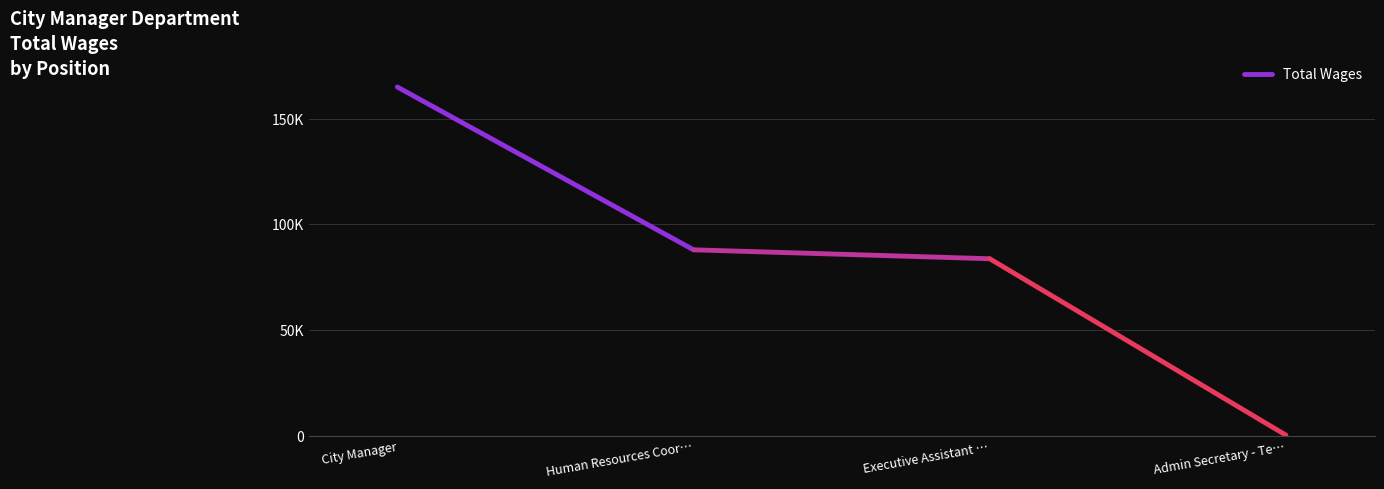

The chart shows a value of 43045 at Human Resources Coor…. True or false?

False